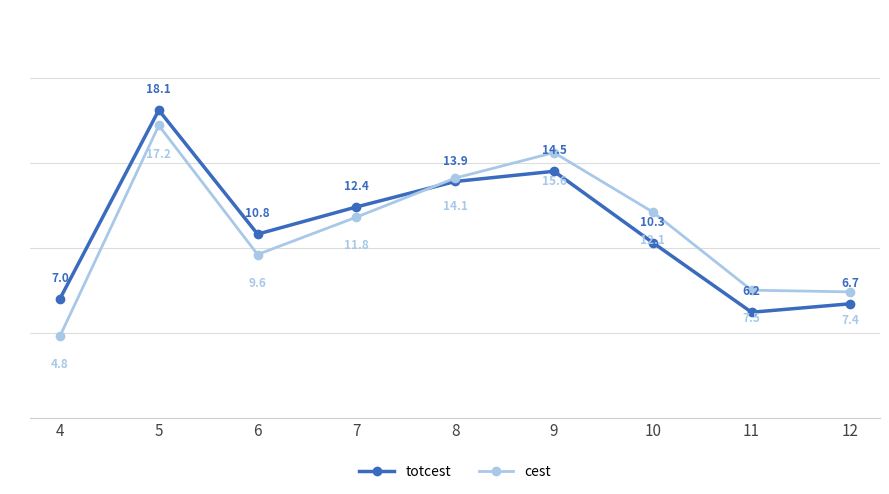

How many intersections are there between cest and totcest?

1